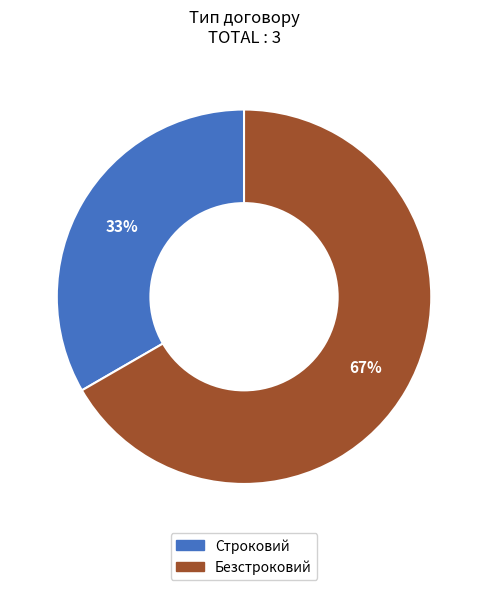

Rank the categories by value from lowest to highest.

Строковий, Безстроковий